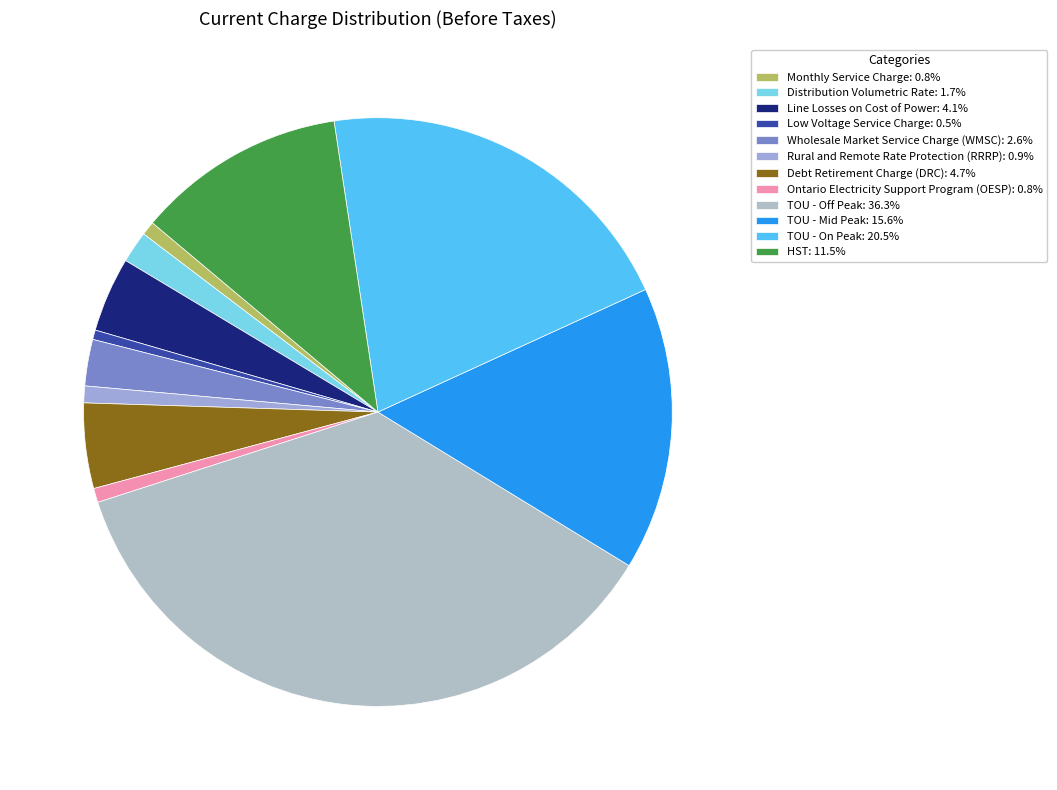

Is it true that Distribution Volumetric Rate is 11% of the pie?

False